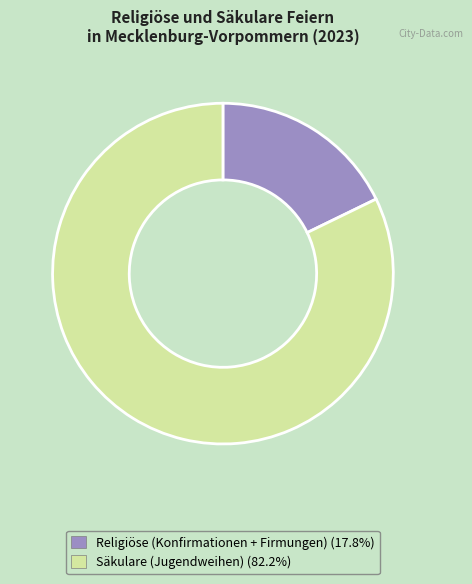

What is the majority slice?

Säkulare (Jugendweihen)